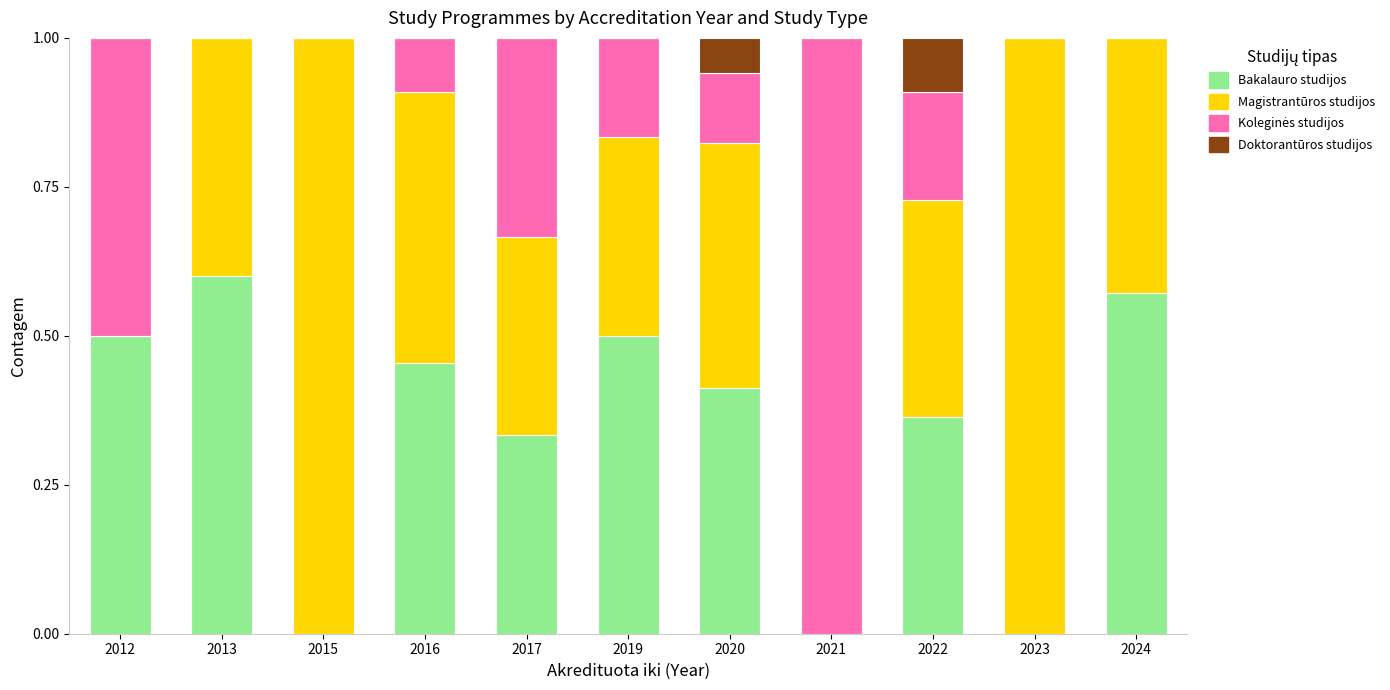

What is the sum of all Bakalauro studijos values?

3.7